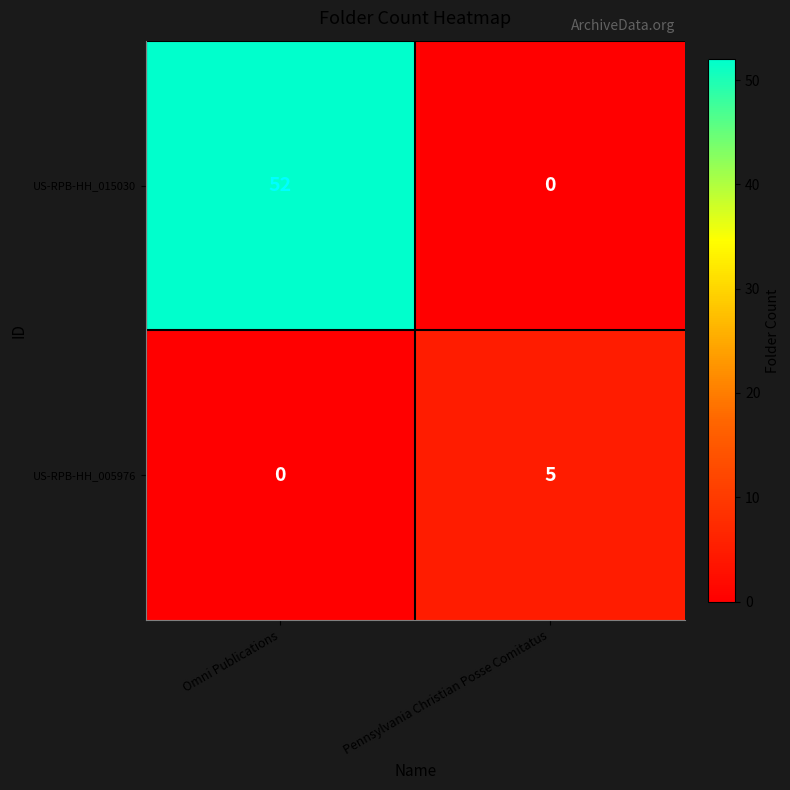

Reading right to left, what are all the values shown in this chart?

US-RPB-HH_015030: 0	52
US-RPB-HH_005976: 5	0